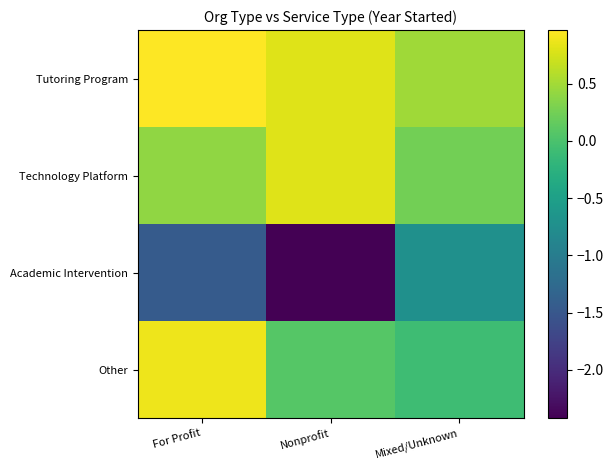

What is the total value across all series at Mixed/Unknown?

-0.1